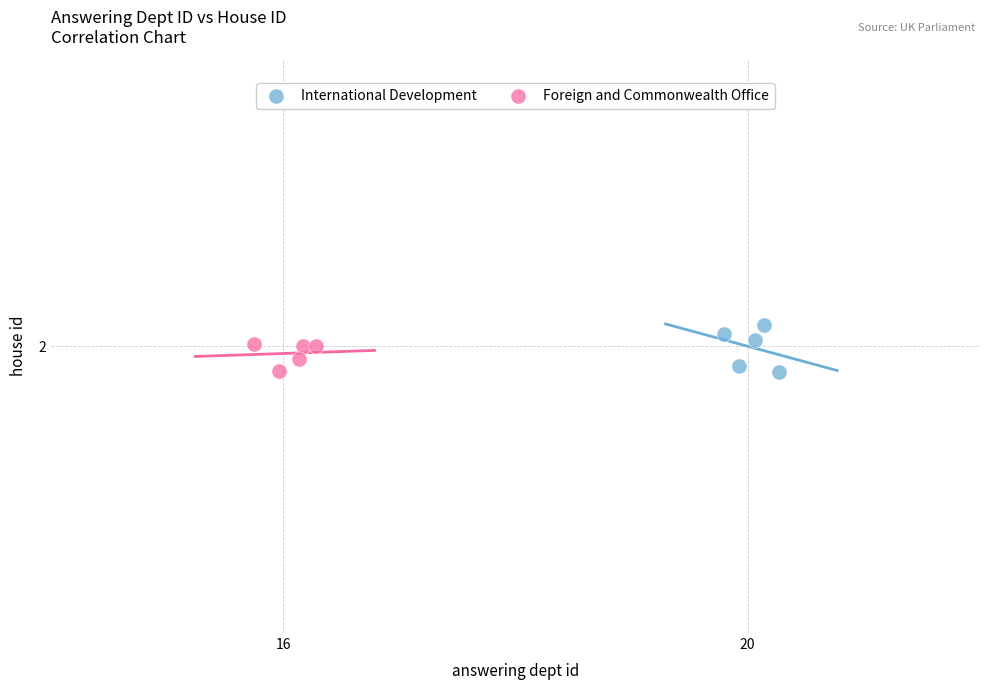

What are all the series names shown in the legend?

International Development, Foreign and Commonwealth Office